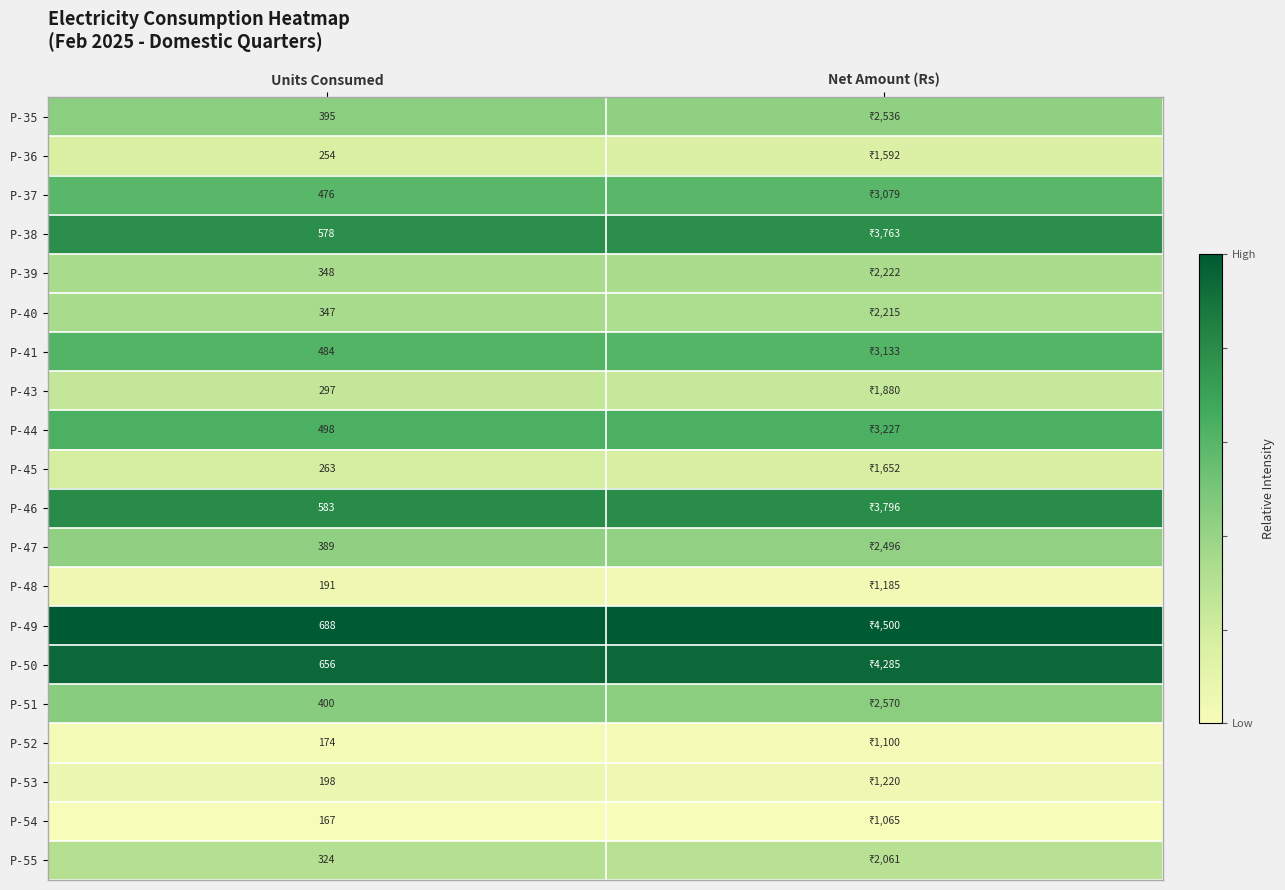

At which label does P-54 reach its minimum?

Units Consumed